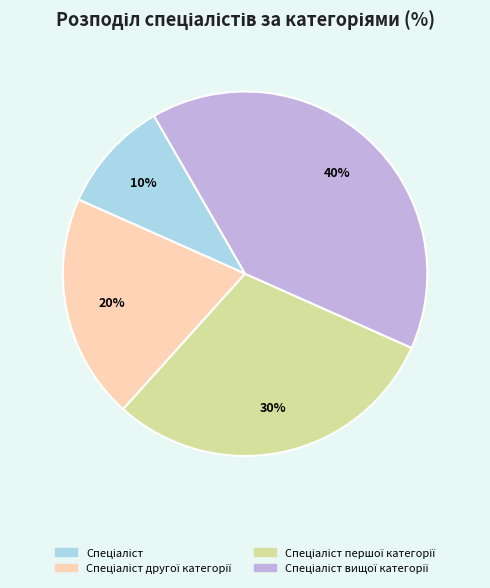

How many segments does this pie chart have?

4